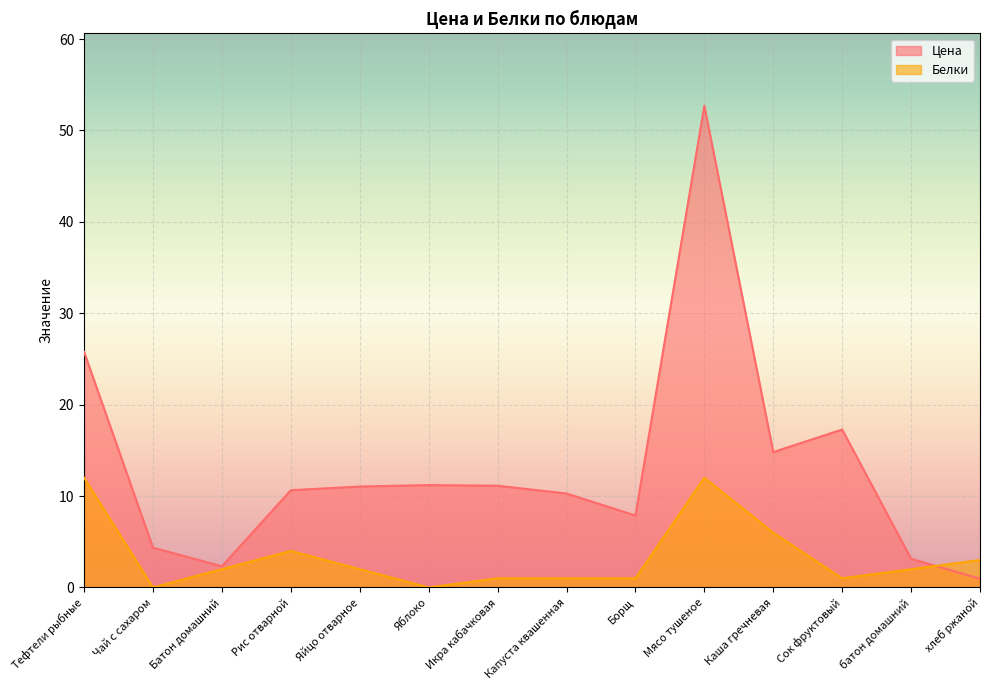

Reading left to right, transcribe all the data shown in this chart.

Цена: 25.8	4.3	2.3	10.6	11.0	11.2	11.1	10.3	7.9	52.7	14.8	17.3	3.1	0.9
Белки: 12.0	0.0	2.0	4.0	2.0	0.0	1.0	1.0	1.0	12.0	6.0	1.0	2.0	3.0